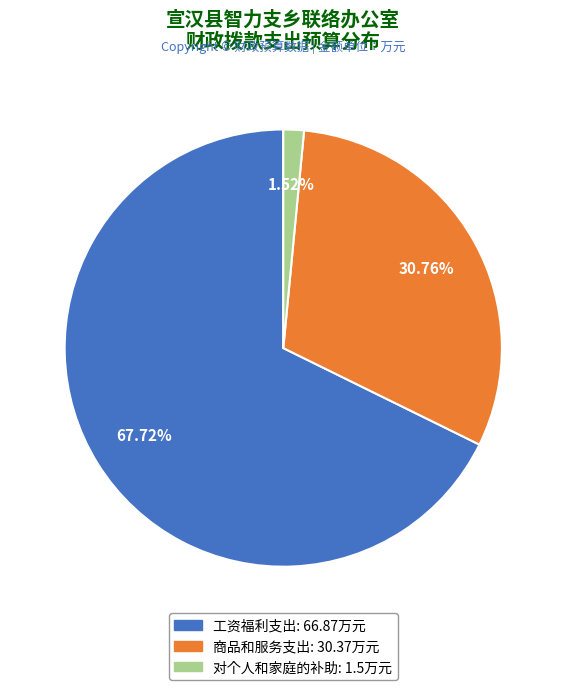

Is it true that 商品和服务支出 is 31% of the pie?

True